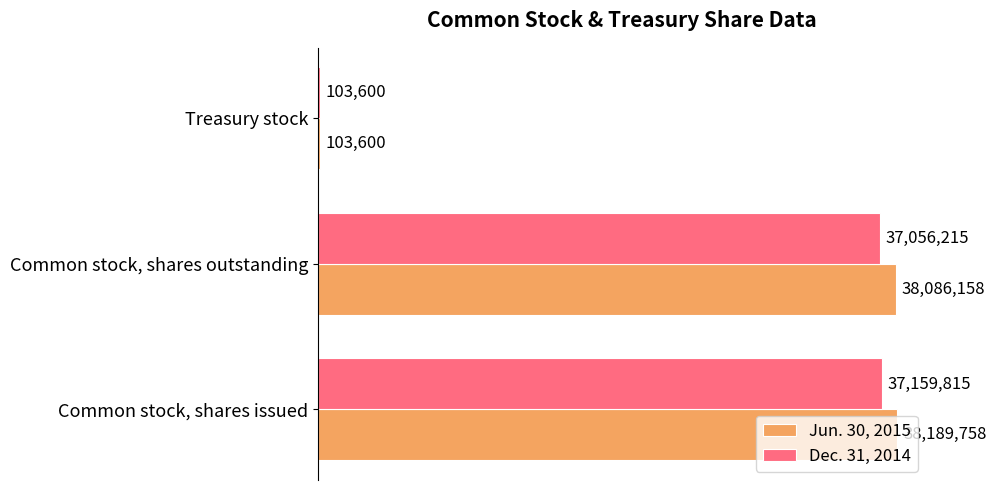

List the series in order of their peak value, lowest first.

Dec. 31, 2014, Jun. 30, 2015